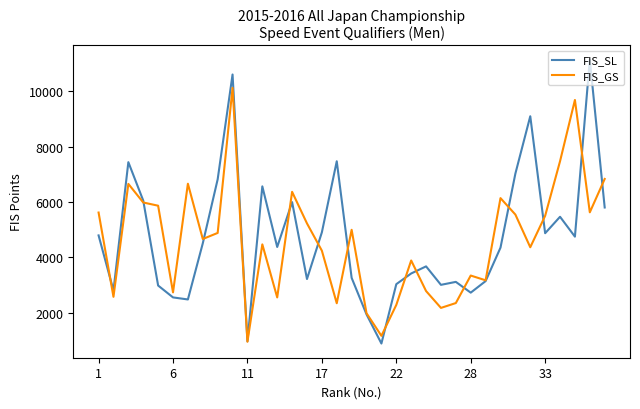

True or false: FIS_GS and FIS_SL cross at least once.

True